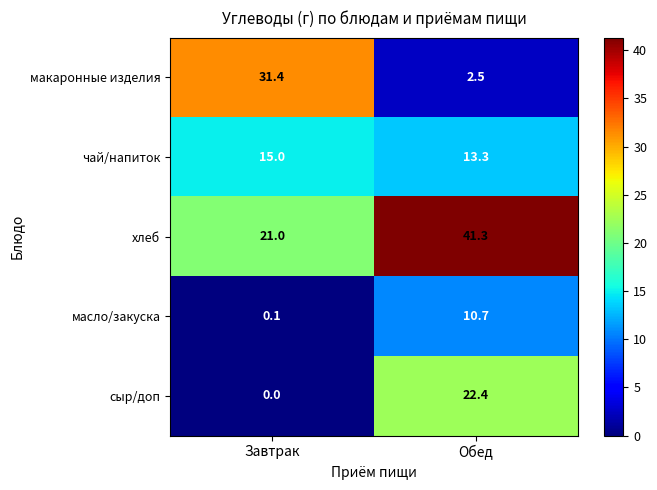

What is the average value of the масло/закуска series?

5.4